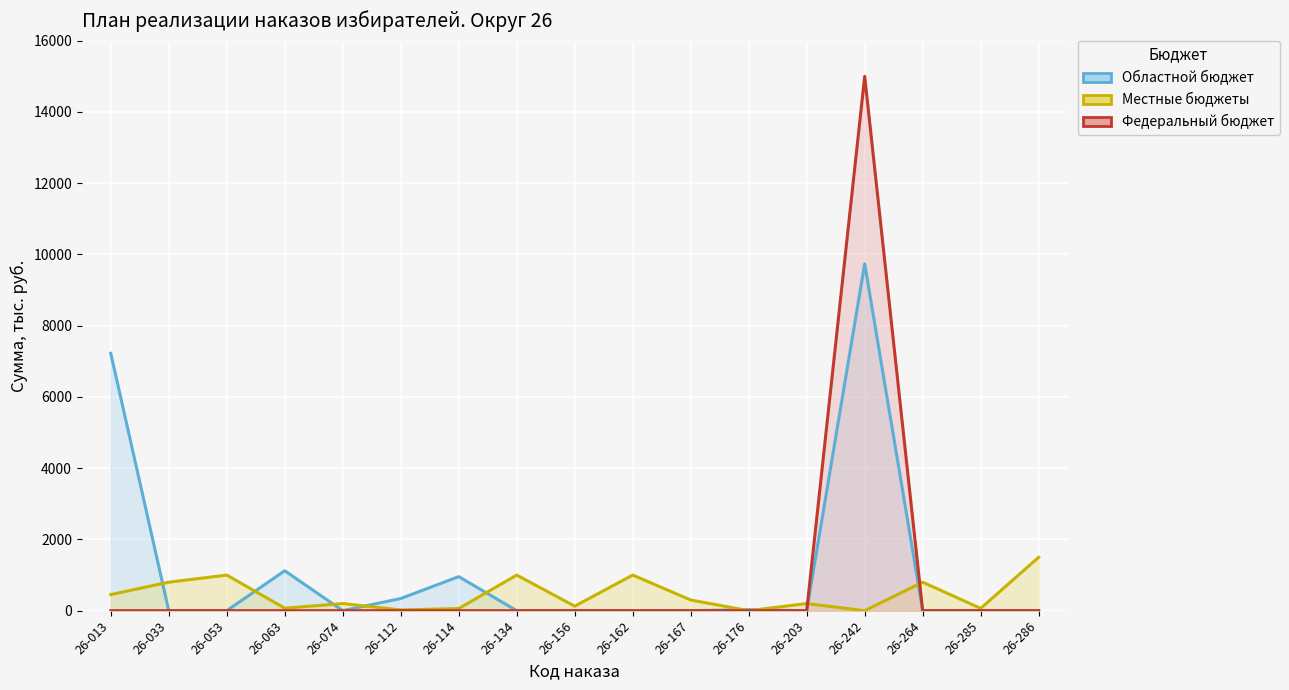

Rank the categories by Местные бюджеты value from highest to lowest.

26-286, 26-053, 26-134, 26-162, 26-033, 26-264, 26-013, 26-167, 26-074, 26-203, 26-156, 26-063, 26-285, 26-114, 26-112, 26-176, 26-242